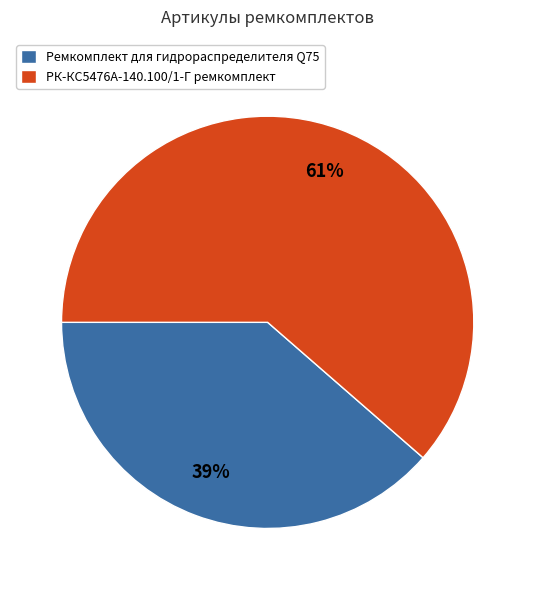

What percentage is the РК-КС5476А-140.100/1-Г ремкомплект slice, to the nearest percent?

61%